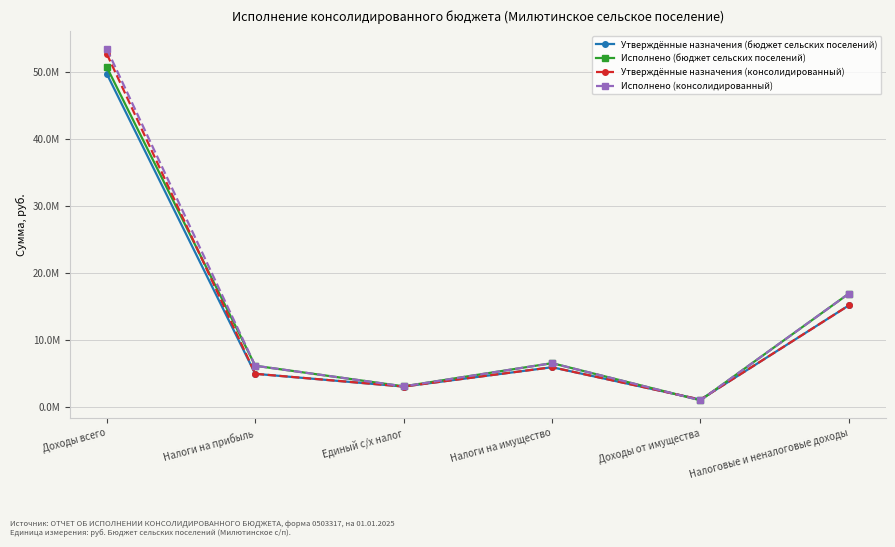

Which series has the largest total across all categories?

Исполнено (консолидированный)